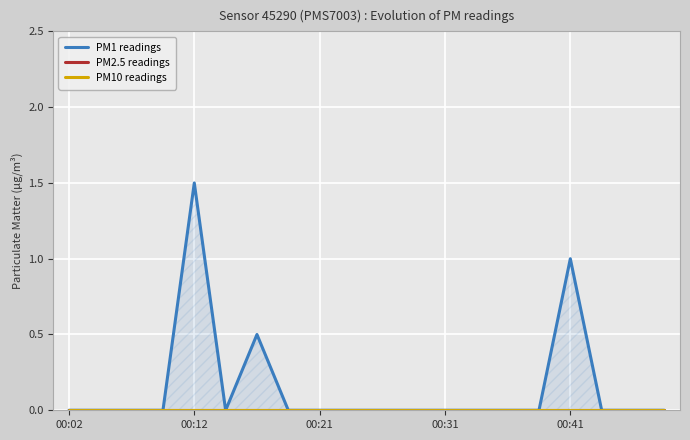

Which series has the widest spread of values?

PM1 readings